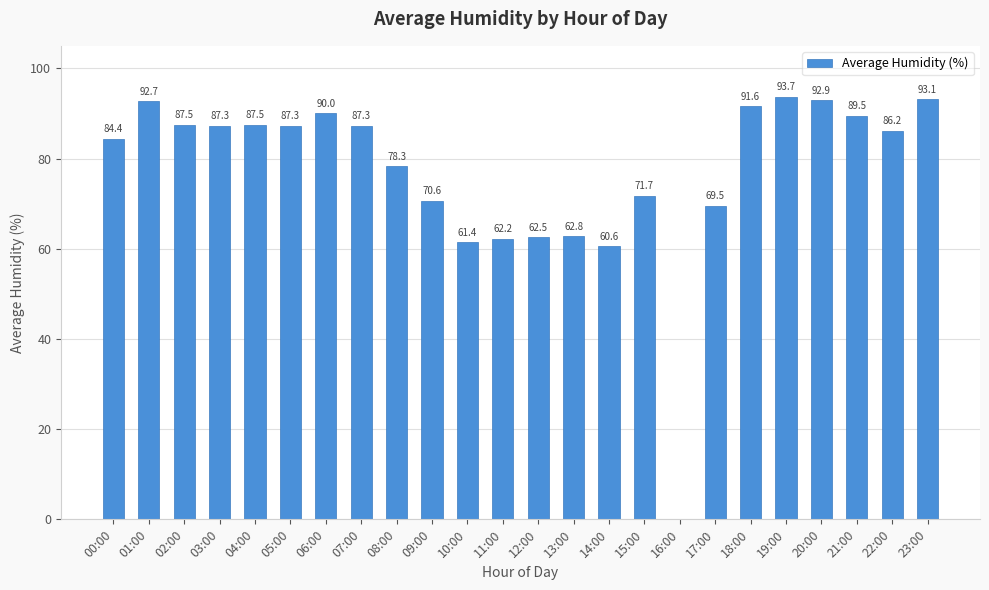

Which has a higher value, 23:00 or 06:00?

23:00